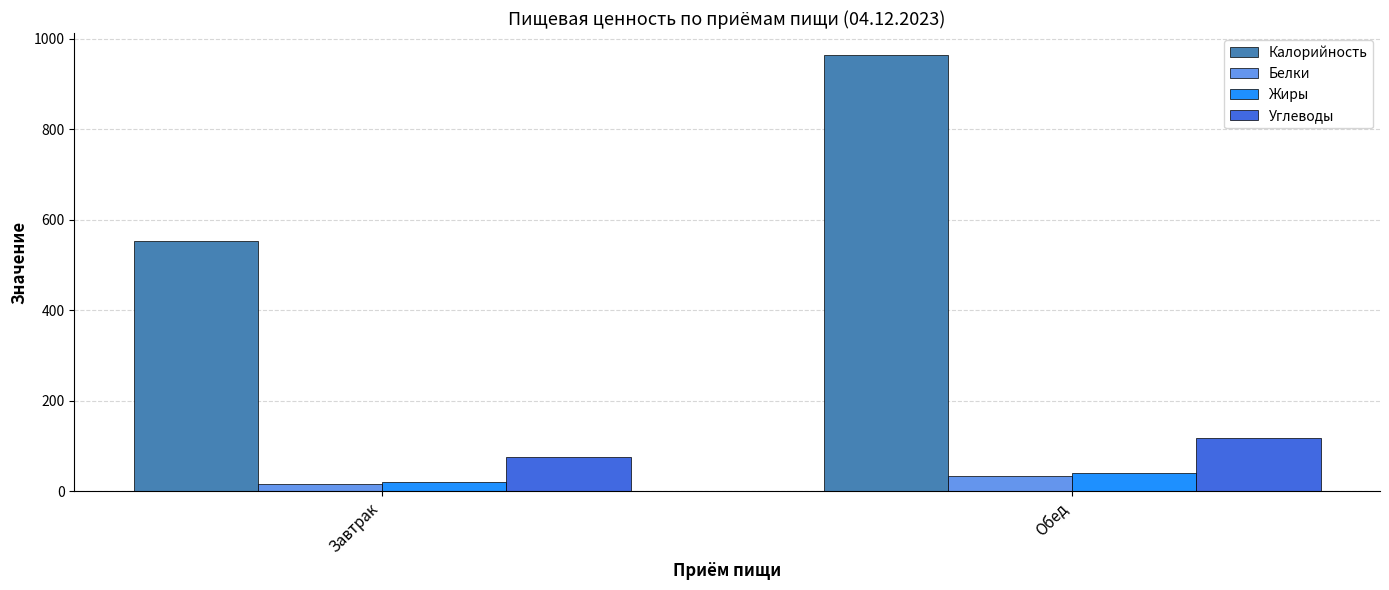

Which series has the largest range (max minus min)?

Калорийность